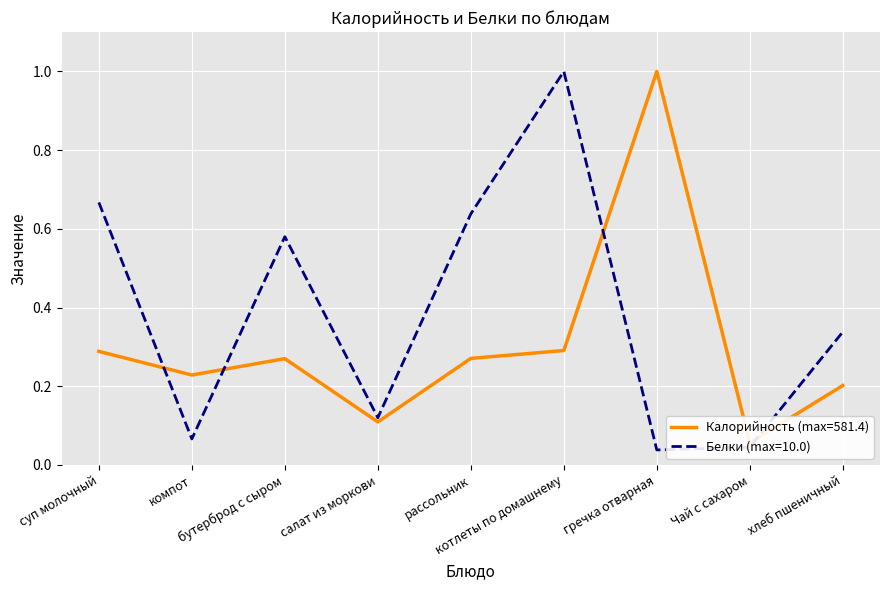

Where is the first local maximum for Белки?

бутерброд с сыром